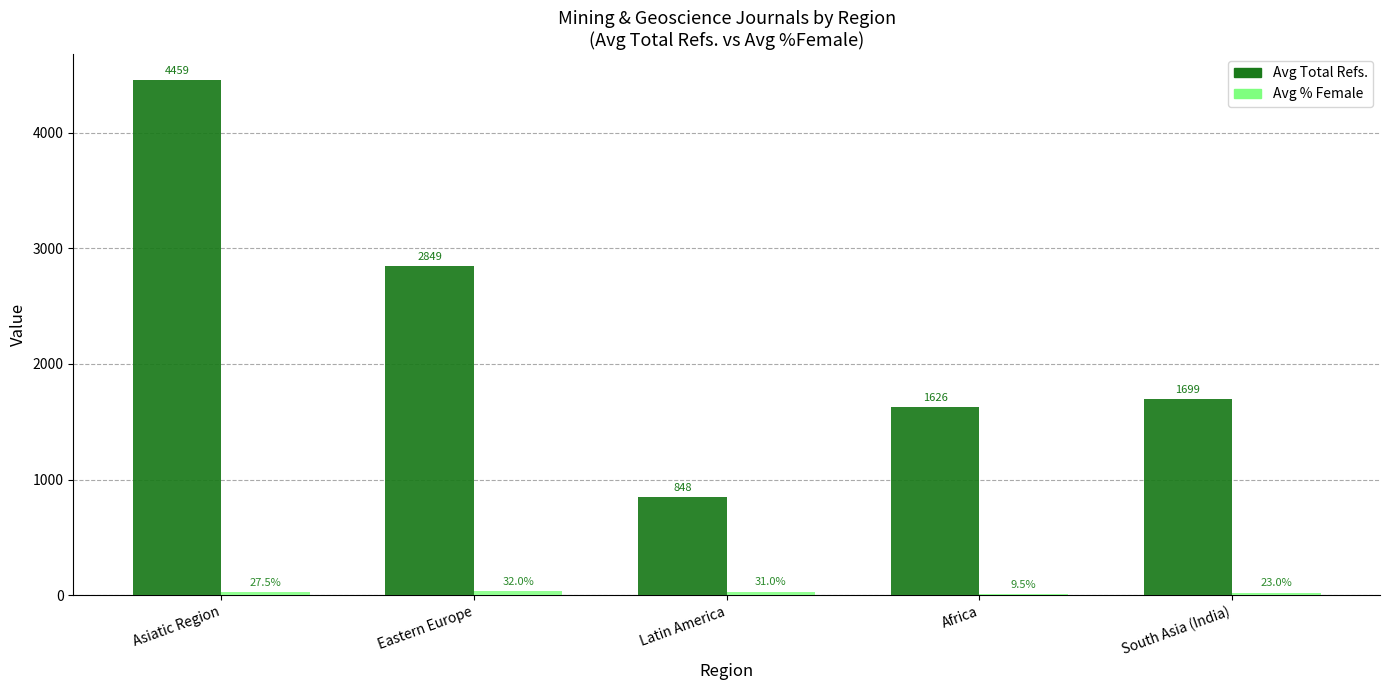

The Avg Total Refs. series shows 848.0 at Latin America. True or false?

True